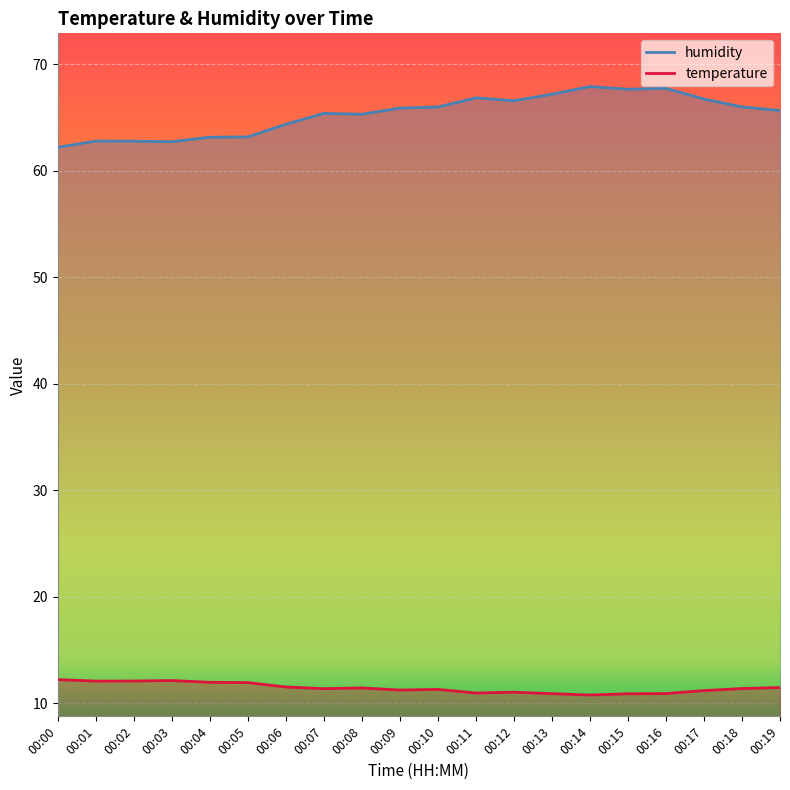

How many series are shown in this chart?

2